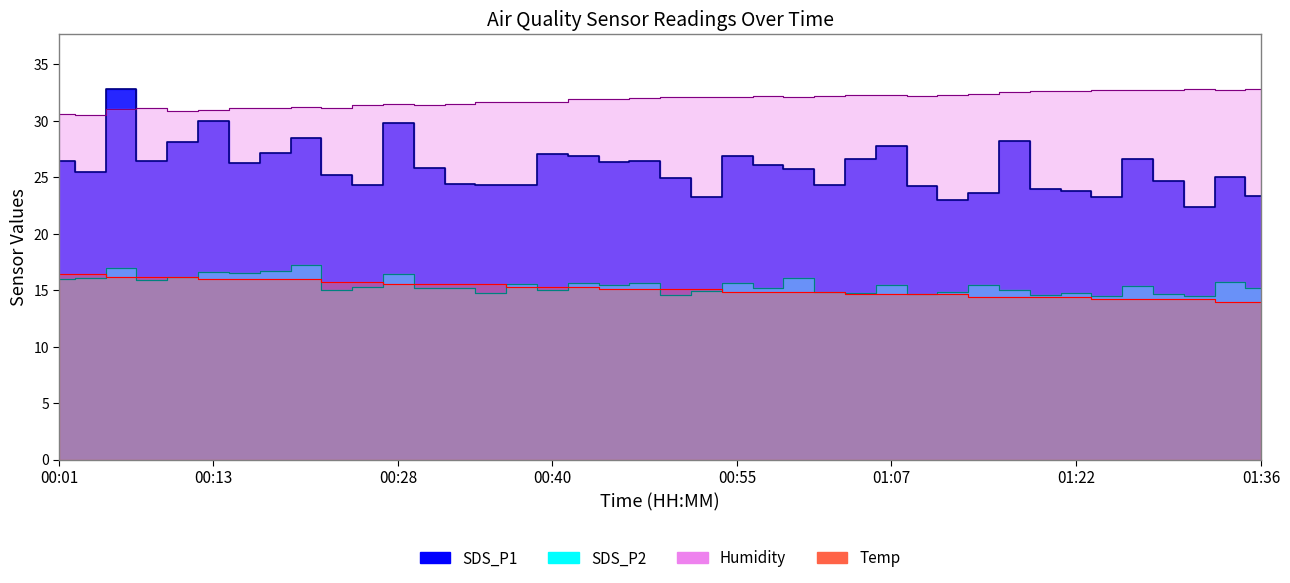

Rank the categories by SDS_P1 value from lowest to highest.

01:31, 01:12, 01:24, 00:52, 01:36, 01:14, 01:22, 01:19, 01:09, 01:02, 00:26, 00:35, 00:38, 00:33, 01:29, 00:50, 01:34, 00:23, 00:04, 01:00, 00:30, 00:57, 00:16, 00:45, 00:09, 00:01, 00:47, 01:26, 01:05, 00:43, 00:55, 00:40, 00:18, 01:07, 00:11, 01:17, 00:21, 00:28, 00:13, 00:06